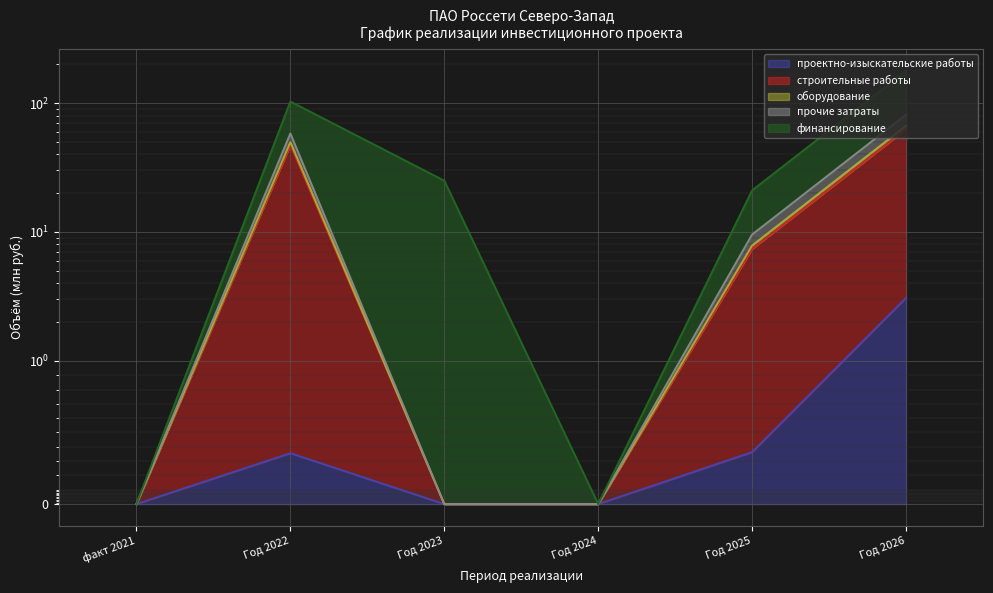

What is the label of the 3rd point from the right?

Год 2024